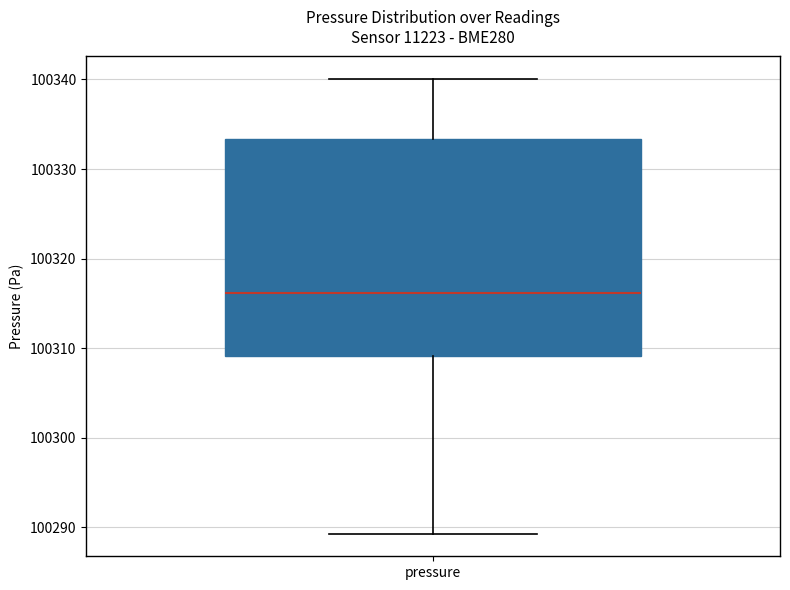

Transcribe this box plot: give where the median line is, the range the box spans, and where the two whiskers end, as read against the y-axis. The values are not printed on the chart, so give them approximately, as read against the axis.

median 100316, box 100309 to 100333, whiskers 100289 to 100340